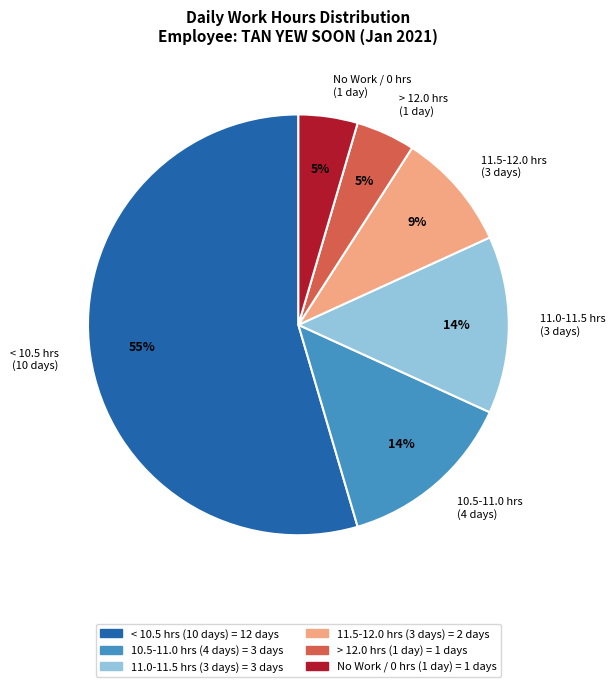

Is the sum of < 10.5 hrs (10 days) and 11.5-12.0 hrs (3 days) greater than half?

Yes